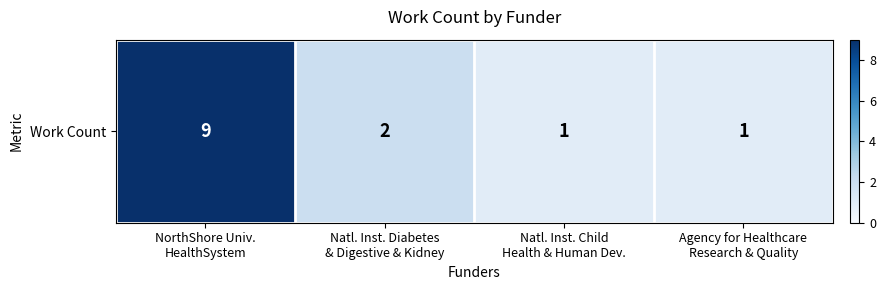

Is it true that the value at Agency for Healthcare
Research & Quality is 1?

True